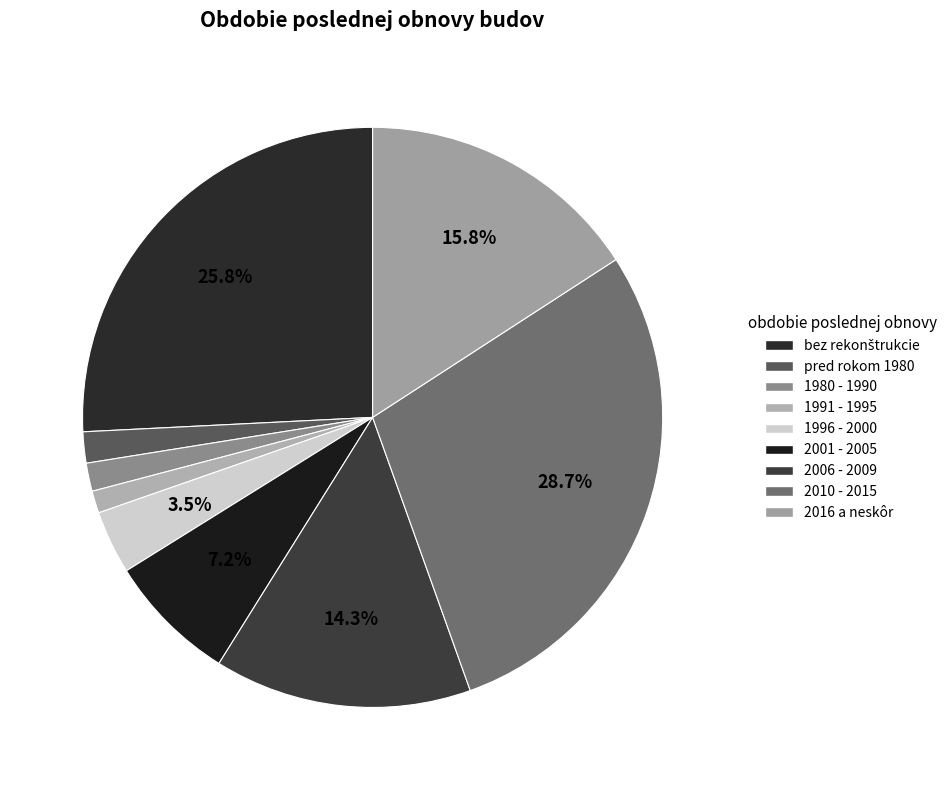

To the nearest percent, what percentage of the pie is 1996 - 2000?

4%